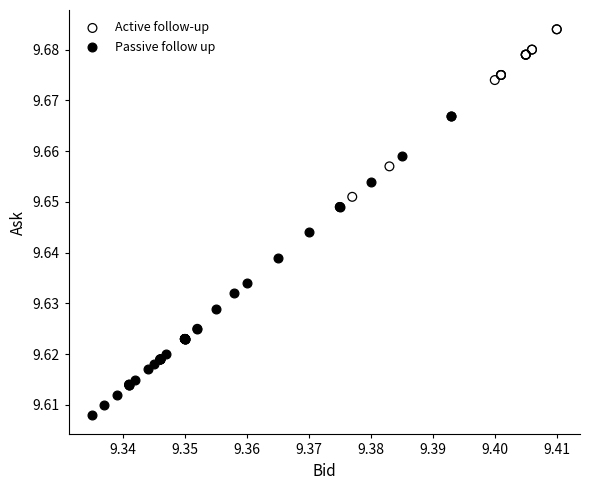

Which series has the widest spread of Y values?

Active follow-up